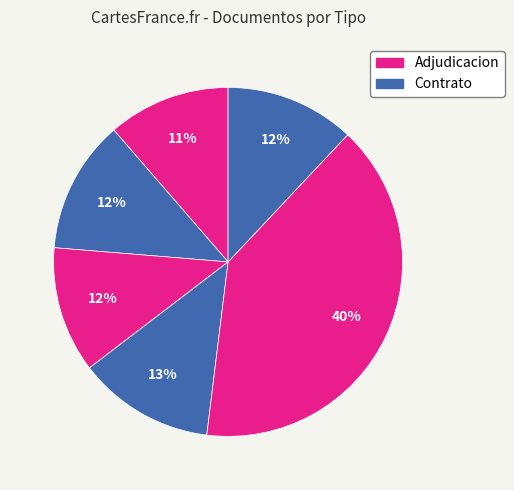

How many slices are in this pie chart?

6